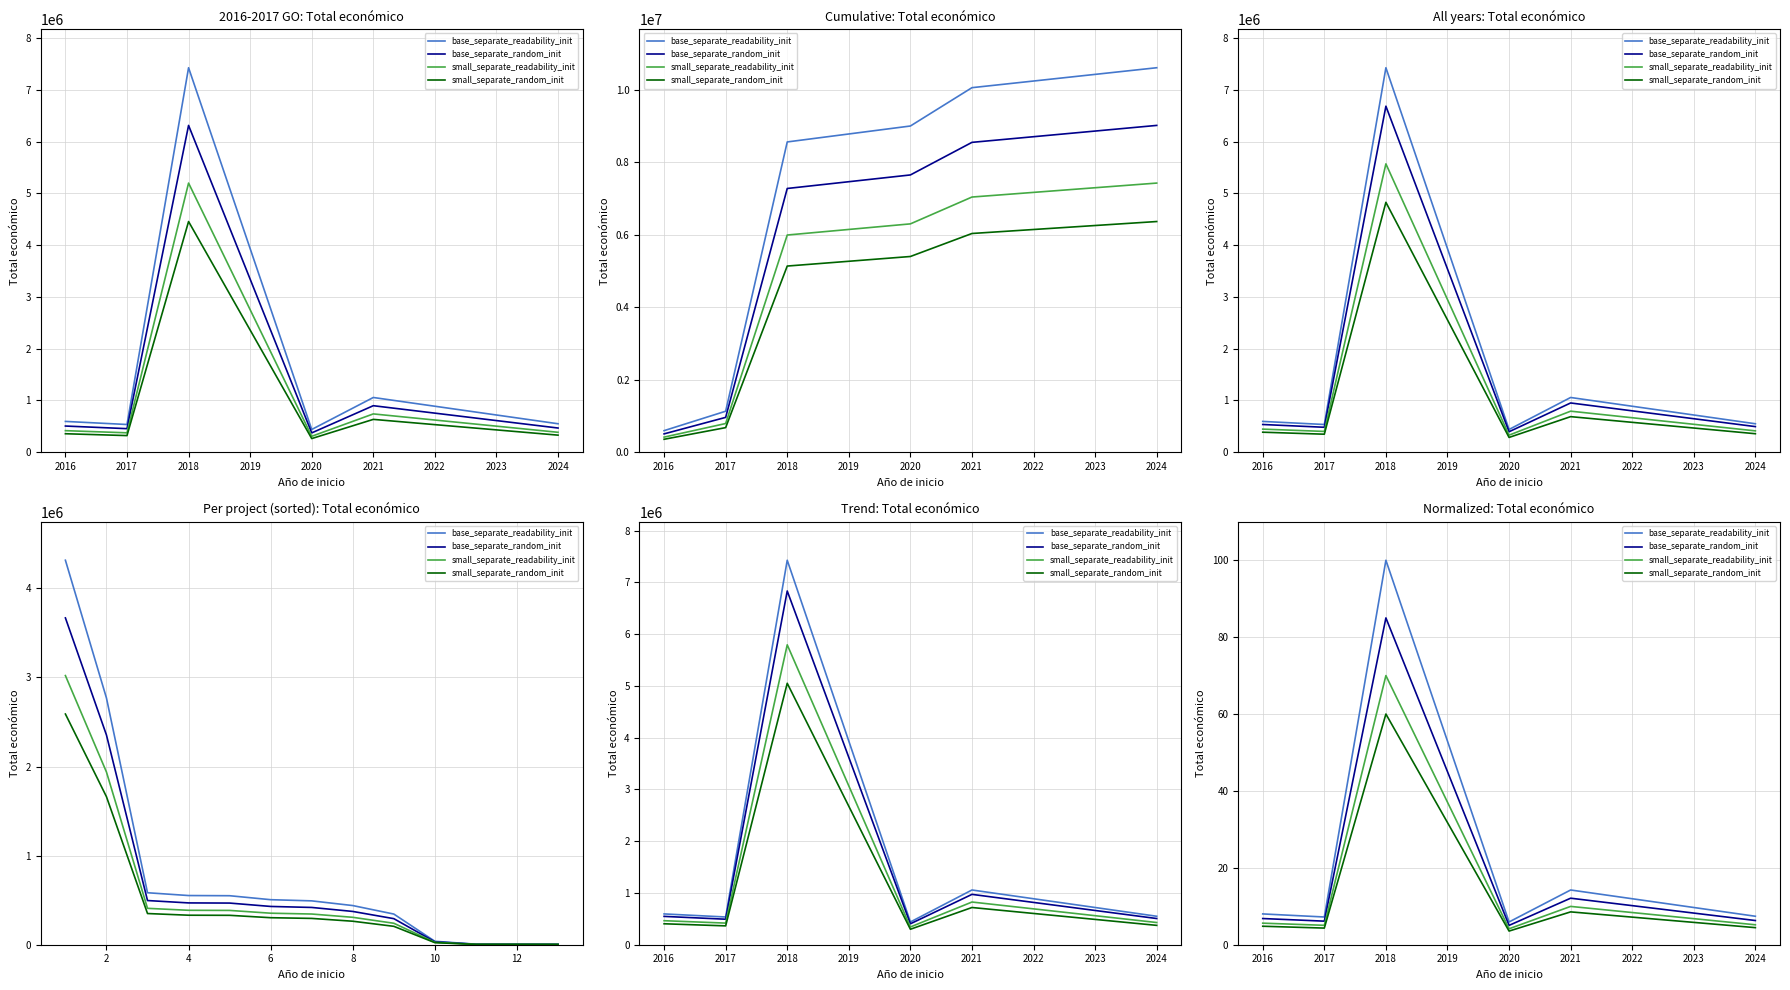

Rank the series by their maximum value, from lowest to highest.

small_separate_random_init, small_separate_readability_init, base_separate_random_init, base_separate_readability_init